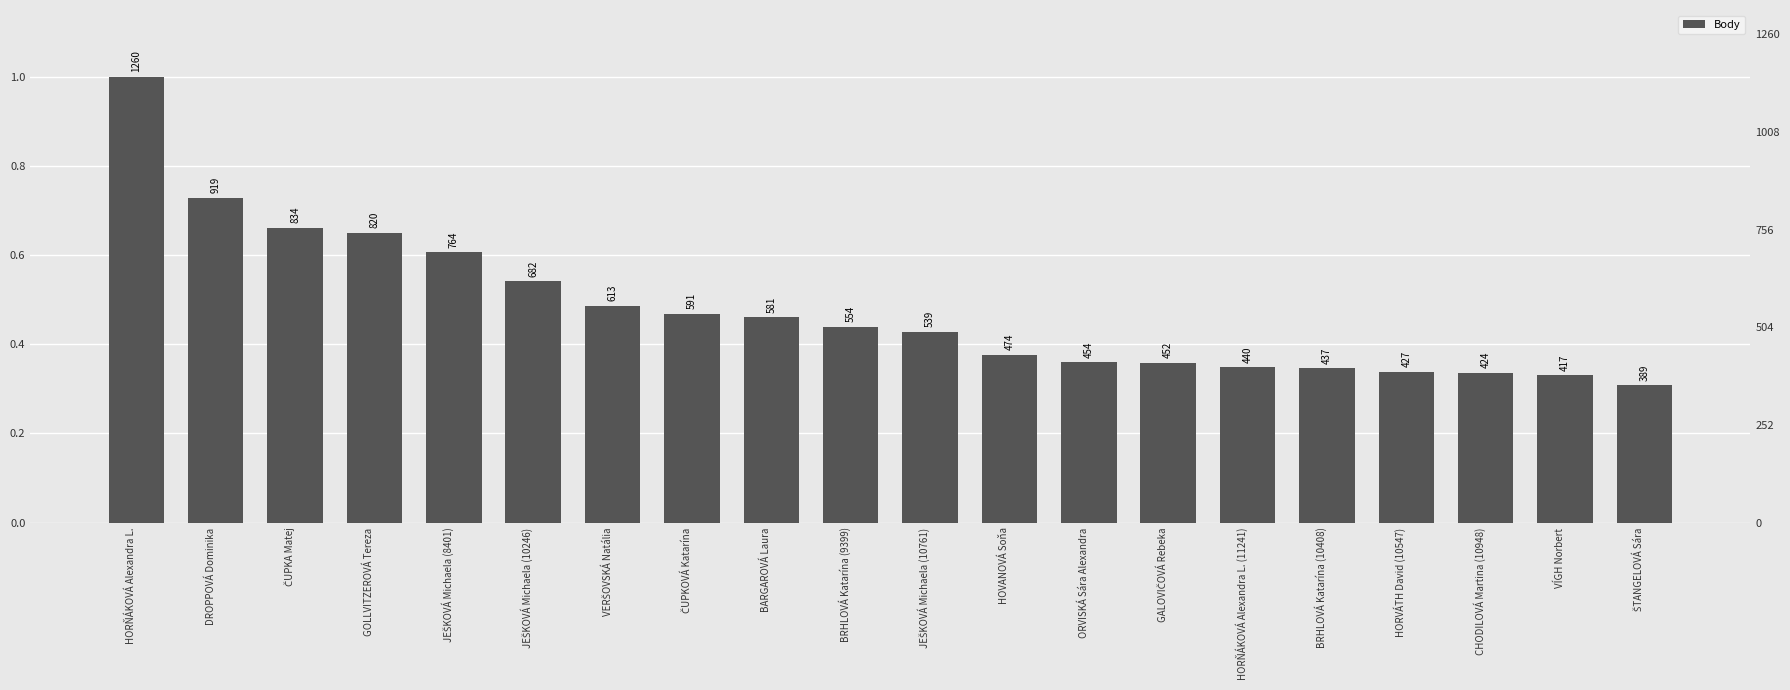

Reading left to right, what are all the values shown in this chart?

HORŇÁKOVÁ Alexandra L.=1.0	DROPPOVÁ Dominika=0.7	ČUPKA Matej=0.7	GOLLVITZEROVÁ Tereza=0.7	JEŠKOVÁ Michaela (8401)=0.6	JEŠKOVÁ Michaela (10246)=0.5	VERŠOVSKÁ Natália=0.5	ČUPKOVÁ Katarína=0.5	BARGAROVÁ Laura=0.5	BRHLOVÁ Katarína (9399)=0.4	JEŠKOVÁ Michaela (10761)=0.4	HOVANOVÁ Soňa=0.4	ORVISKÁ Sára Alexandra=0.4	GALOVIČOVÁ Rebeka=0.4	HORŇÁKOVÁ Alexandra L. (11241)=0.3	BRHLOVÁ Katarína (10408)=0.3	HORVÁTH David (10547)=0.3	CHODILOVÁ Martina (10948)=0.3	VÍGH Norbert=0.3	ŠTANGELOVÁ Sára=0.3